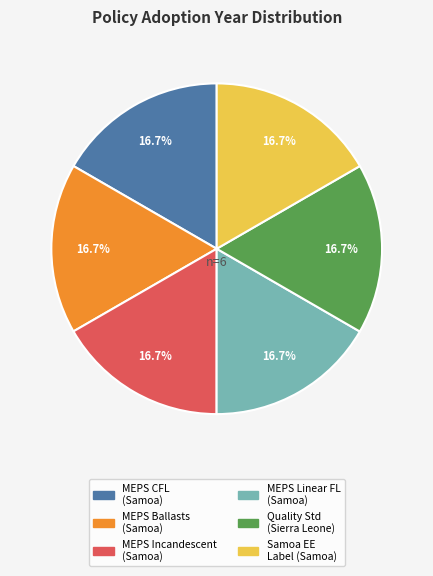

Does any single category account for the majority?

No